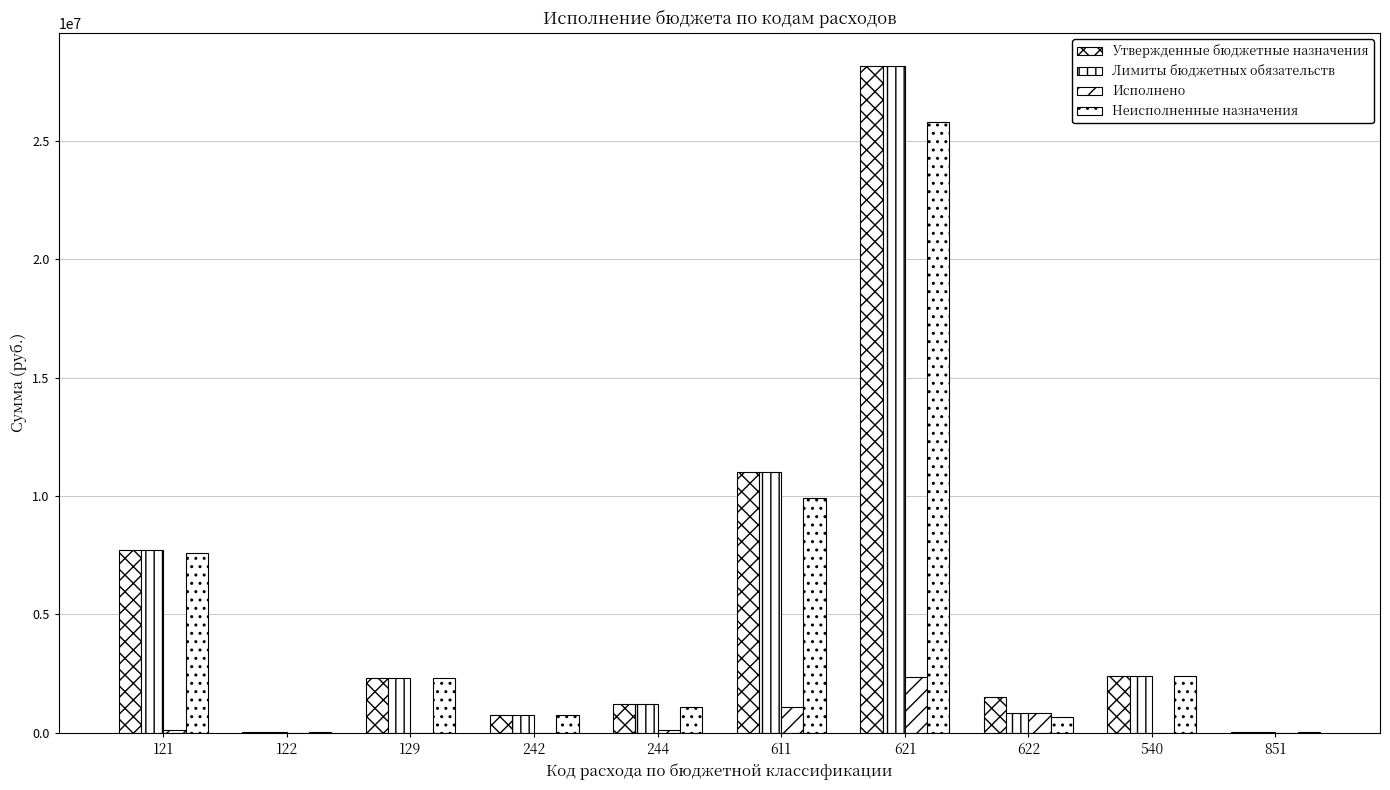

What is the spread (max minus min) of values at 129?

2328000.0